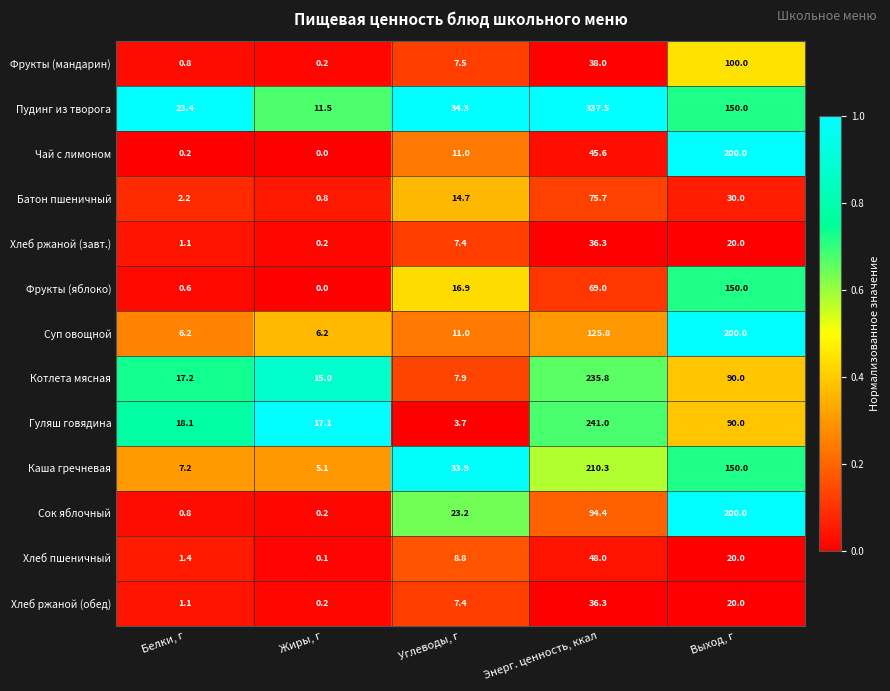

The Батон пшеничный series shows 14.7 at Углеводы, г. True or false?

True